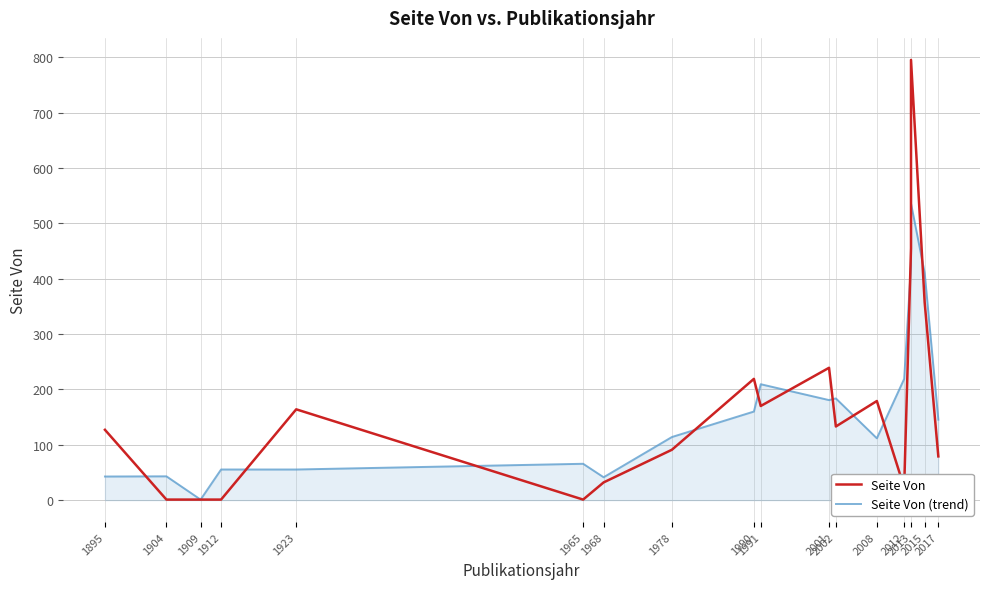

What is the difference between the Seite Von (trend) values at 2012 and 1965?

153.3